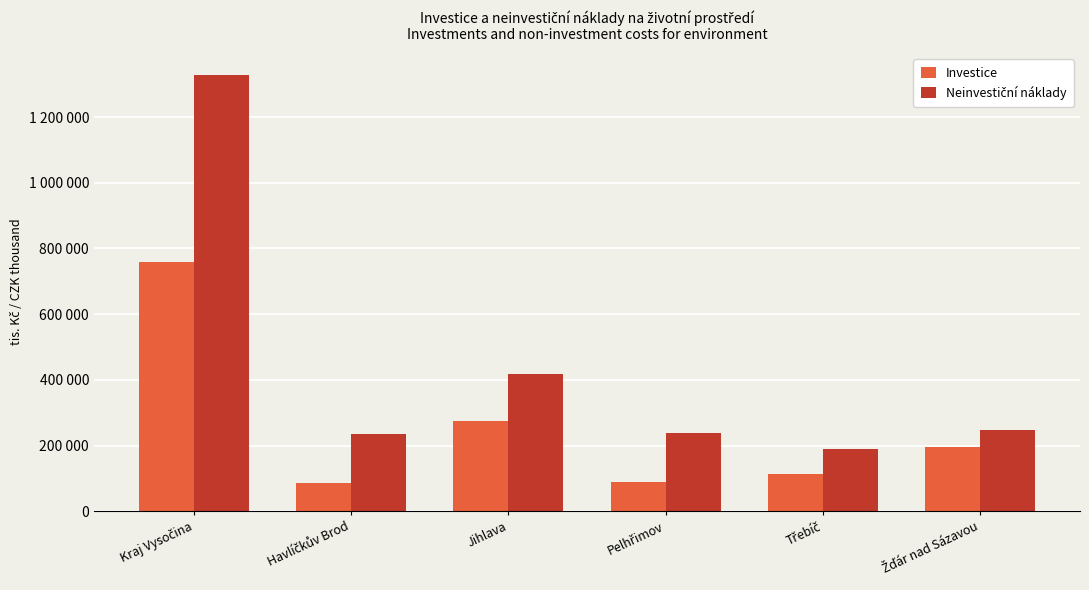

Are the bars horizontal?

No